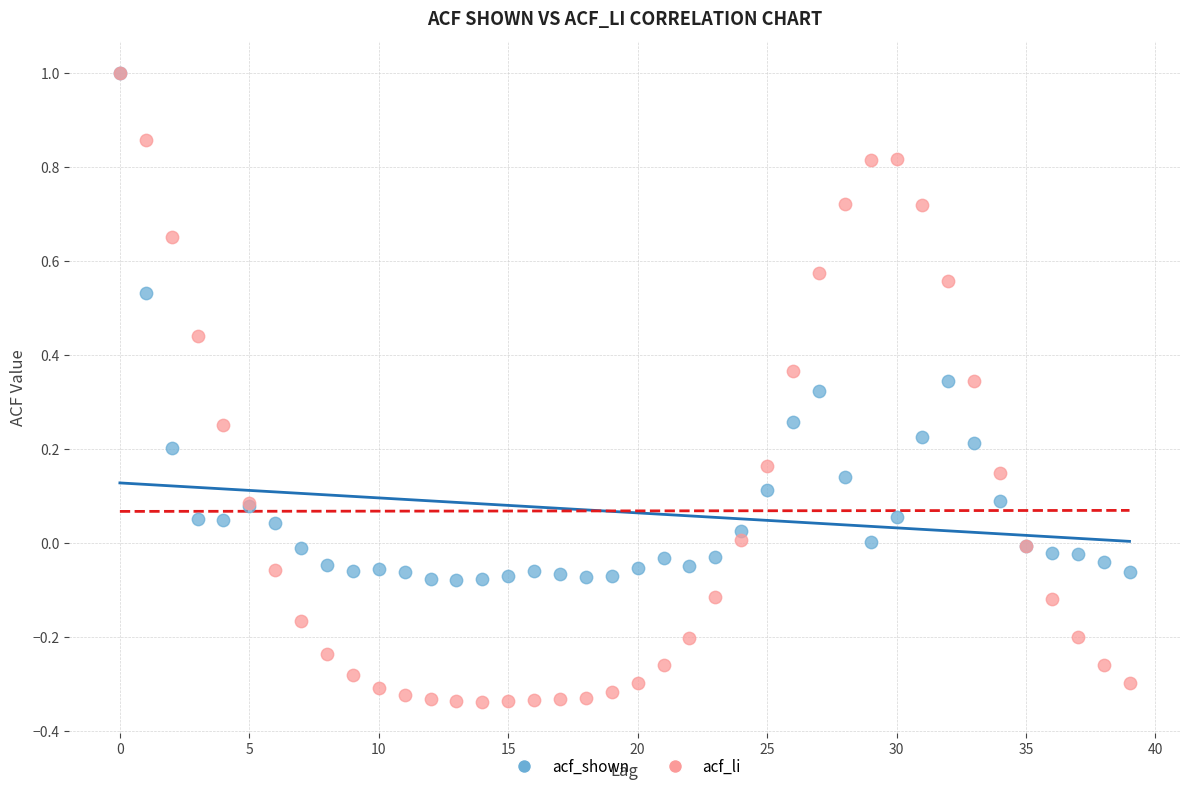

What are all the series names shown in the legend?

acf_shown, acf_li